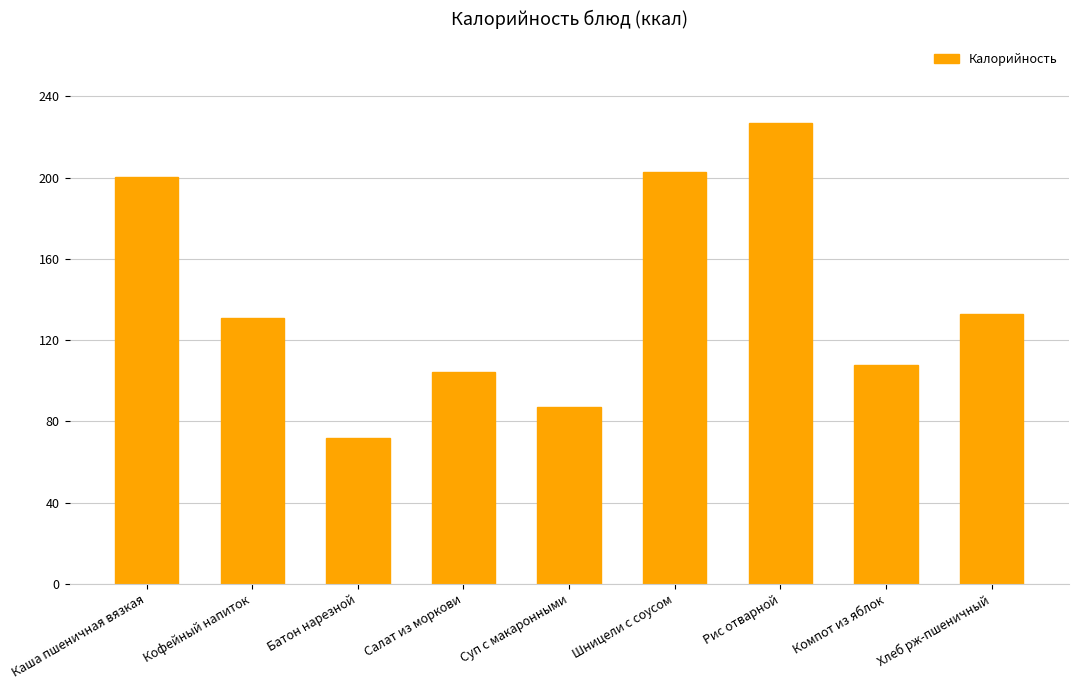

What is the difference between the second highest and minimum values?

131.0